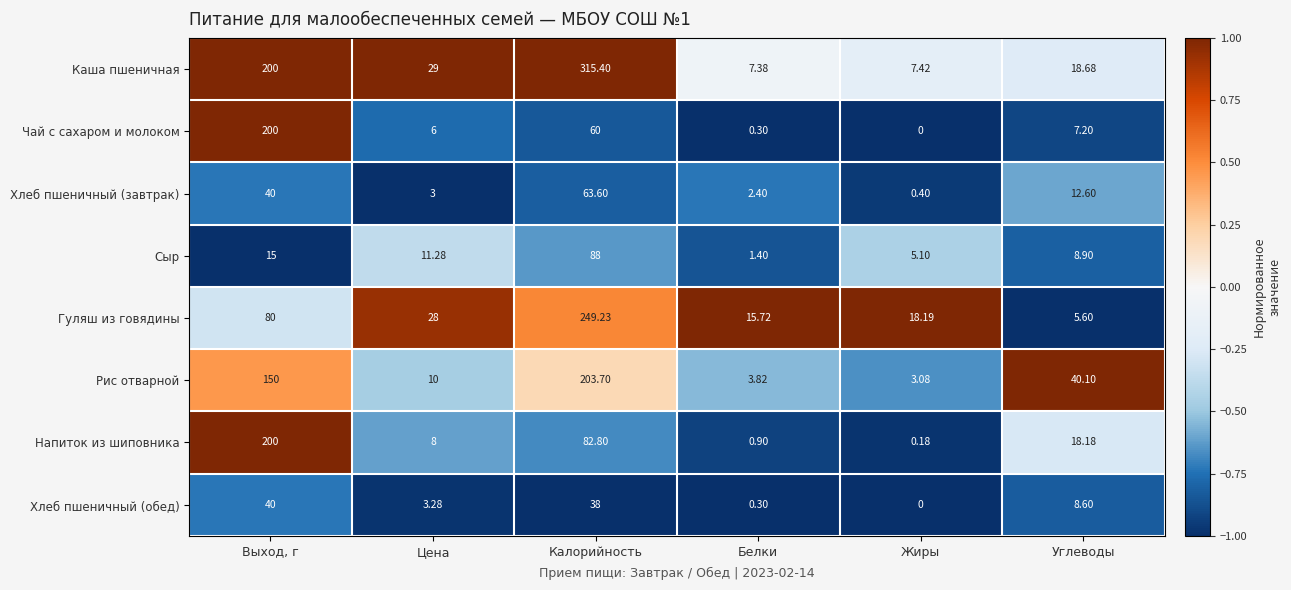

What is the total value across all series at Калорийность?

1100.7